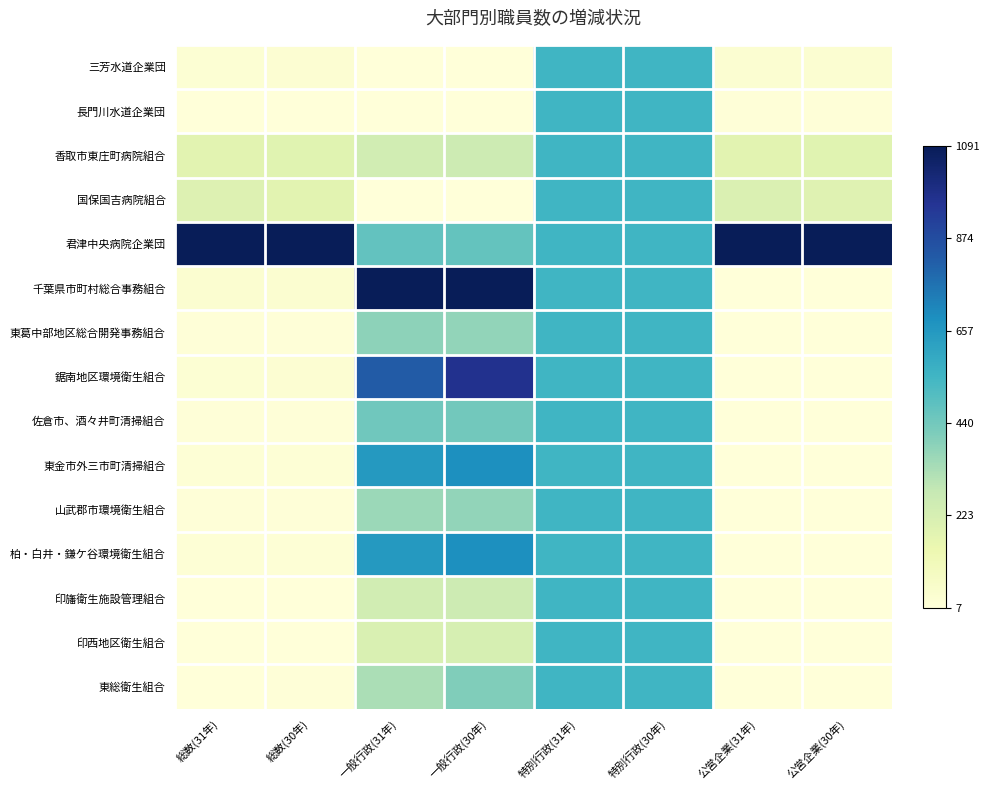

Rank the series at 総数(30年) from lowest to highest value.

長門川水道企業団, 印西地区衛生組合, 印旛衛生施設管理組合, 東葛中部地区総合開発事務組合, 山武郡市環境衛生組合, 東総衛生組合, 佐倉市、酒々井町清掃組合, 東金市外三市町清掃組合, 柏・白井・鎌ケ谷環境衛生組合, 三芳水道企業団, 鋸南地区環境衛生組合, 千葉県市町村総合事務組合, 国保国吉病院組合, 香取市東庄町病院組合, 君津中央病院企業団